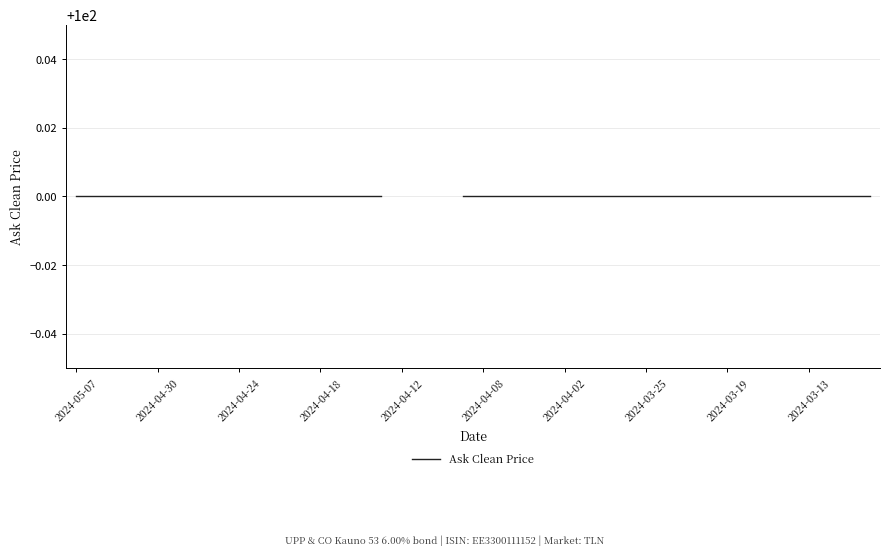

Is it true that the value at 11 is 0.0?

False